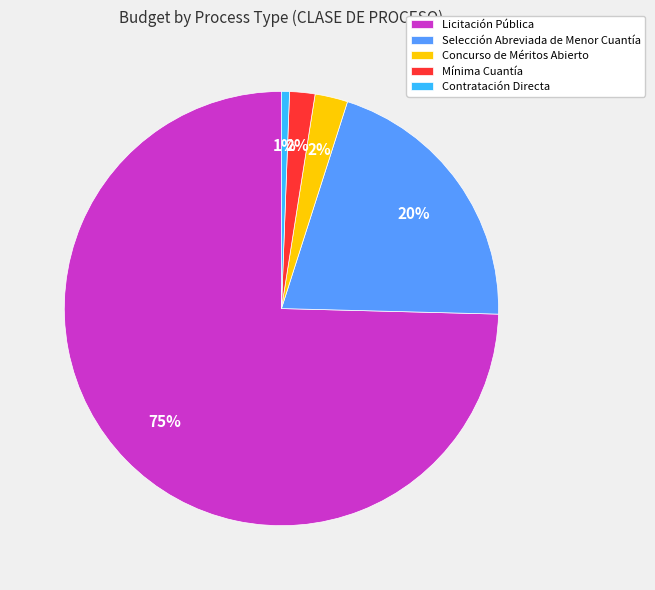

Does any single category account for the majority?

Yes